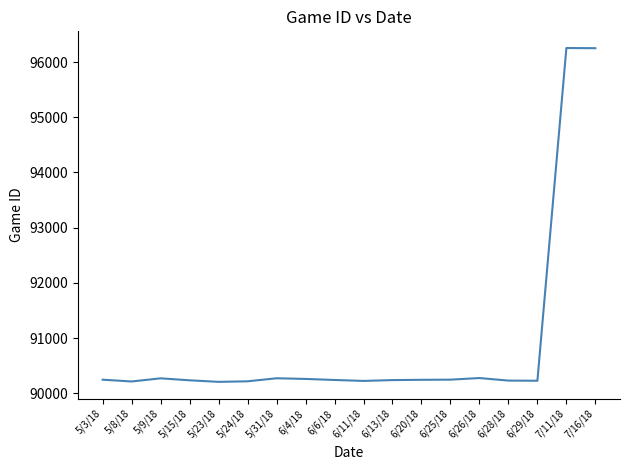

What is the change in value from 5/3/18 to 6/13/18?

-7